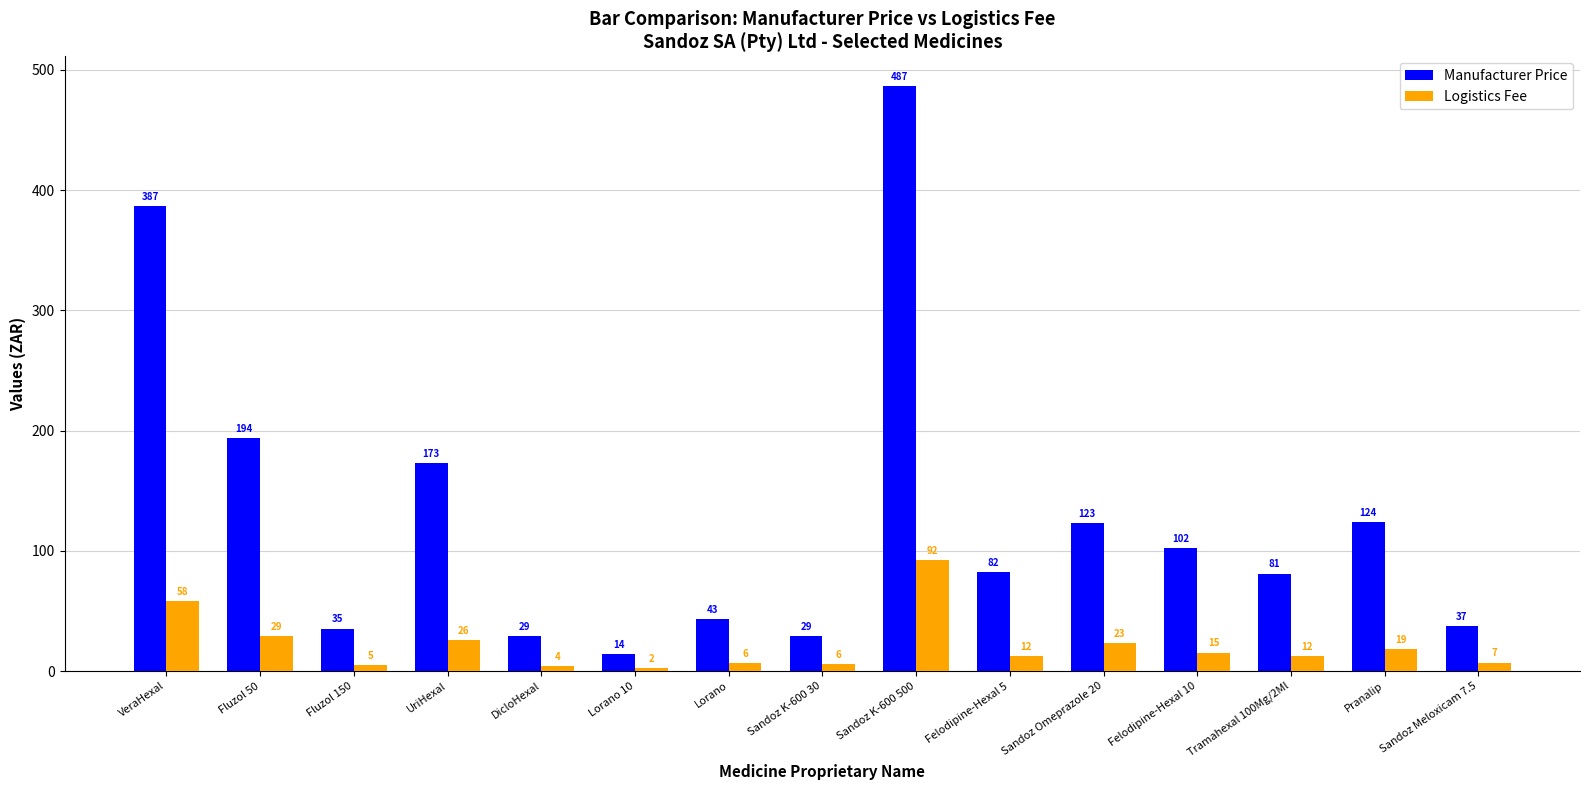

Which category has the highest value in the Logistics Fee series?

Sandoz K-600 500